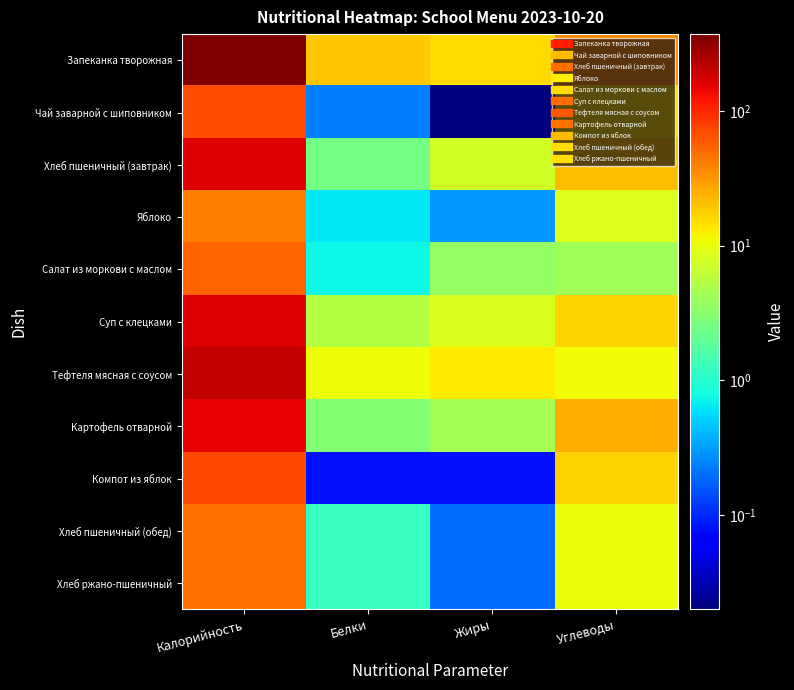

Reading left to right, list all the values displayed in this chart.

Запеканка творожная: Калорийность=372.0	Белки=19.0	Жиры=15.8	Углеводы=38.3
Чай заварной с шиповником: Калорийность=66.8	Белки=0.2	Жиры=0.0	Углеводы=16.4
Хлеб пшеничный (завтрак): Калорийность=162.6	Белки=2.5	Жиры=7.7	Углеводы=20.9
Яблоко: Калорийность=41.1	Белки=0.7	Жиры=0.3	Углеводы=8.9
Салат из моркови с маслом: Калорийность=53.0	Белки=0.7	Жиры=3.6	Углеводы=4.3
Суп с клецками: Калорийность=164.6	Белки=5.3	Жиры=8.5	Углеводы=16.7
Тефтеля мясная с соусом: Калорийность=208.2	Белки=10.7	Жиры=13.5	Углеводы=11.1
Картофель отварной: Калорийность=149.0	Белки=3.0	Жиры=4.4	Углеводы=24.5
Компот из яблок: Калорийность=68.9	Белки=0.1	Жиры=0.1	Углеводы=17.0
Хлеб пшеничный (обед): Калорийность=48.2	Белки=1.2	Жиры=0.2	Углеводы=10.4
Хлеб ржано-пшеничный: Калорийность=48.2	Белки=1.2	Жиры=0.2	Углеводы=10.4